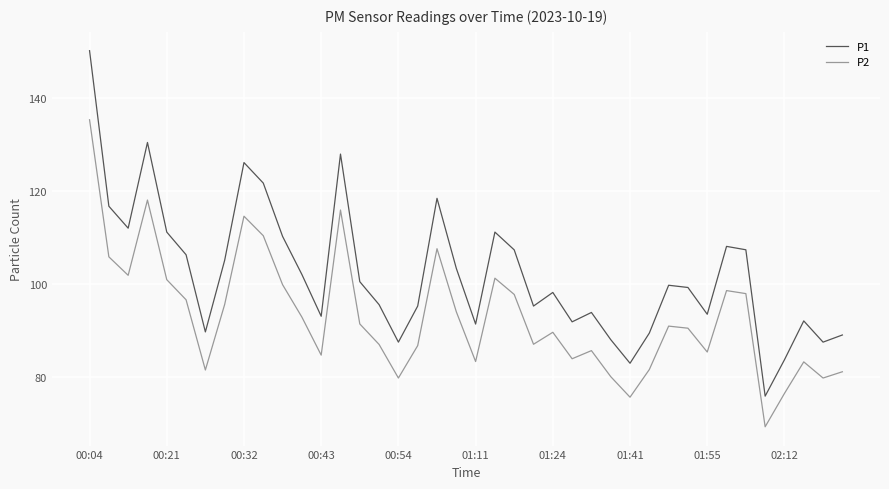

What is the highest value of the P1 series?

150.2